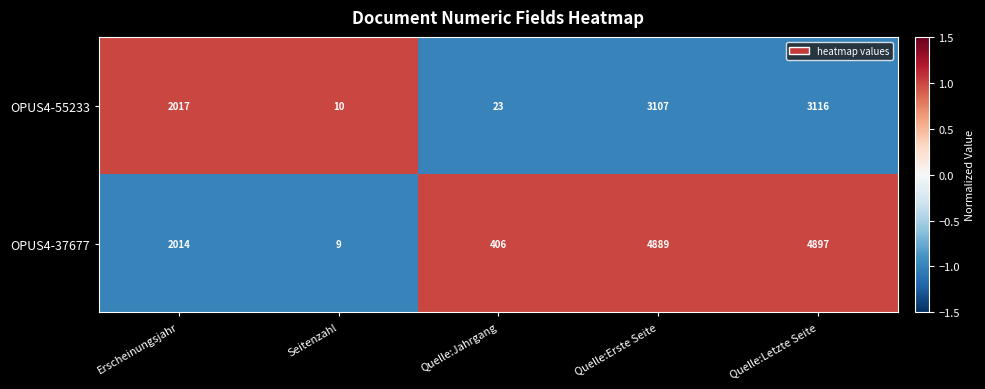

At which label is OPUS4-37677 closest to 2453?

Erscheinungsjahr